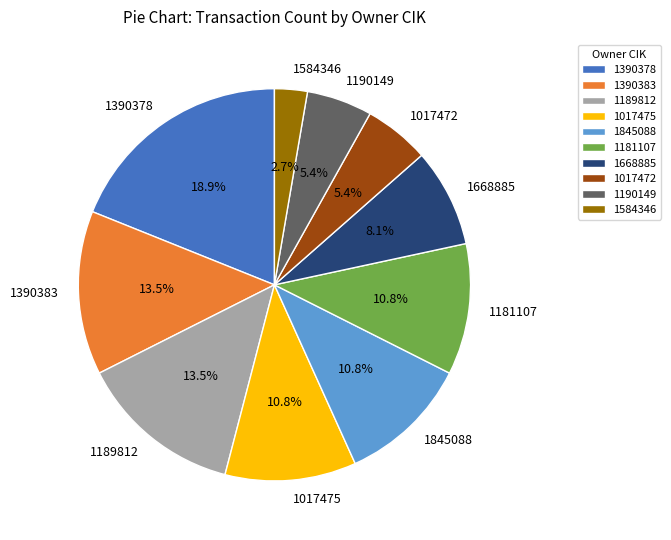

What percentage do 1189812 and 1181107 together represent?

24.3%